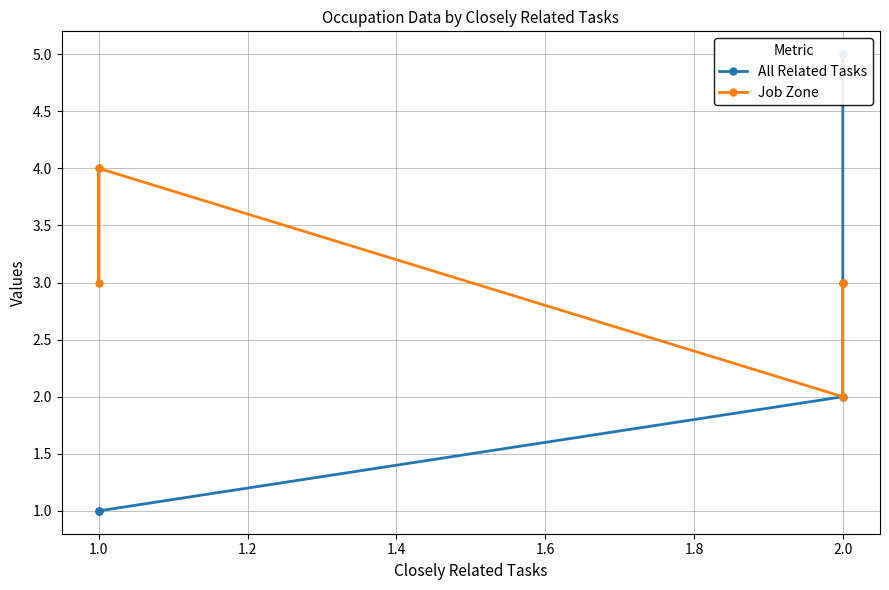

The Job Zone series shows 1 at 1.0. True or false?

False